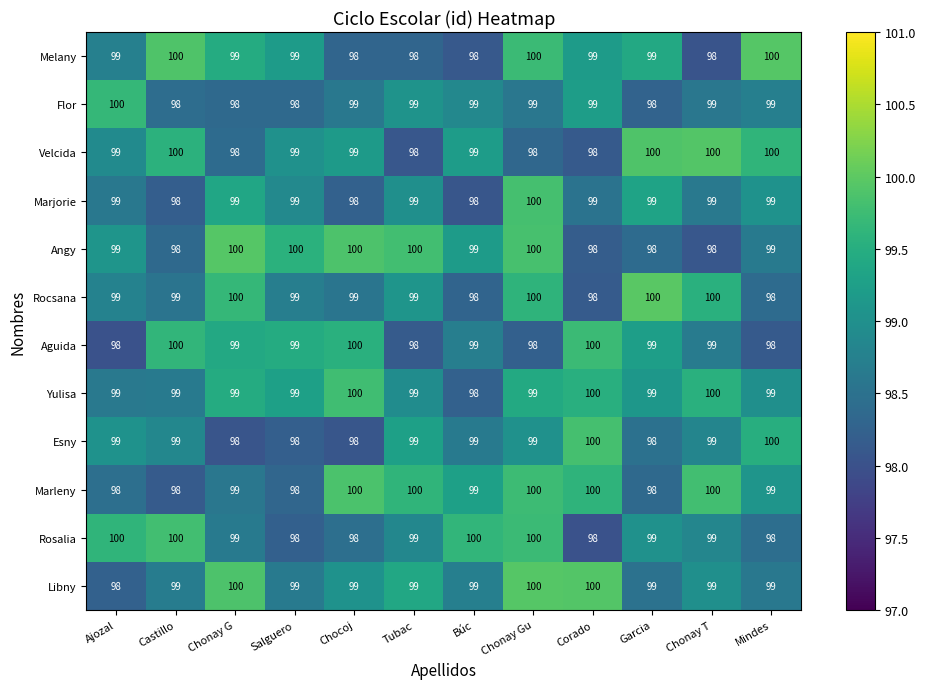

The Melany series shows 63 at Chonay Gu. True or false?

False